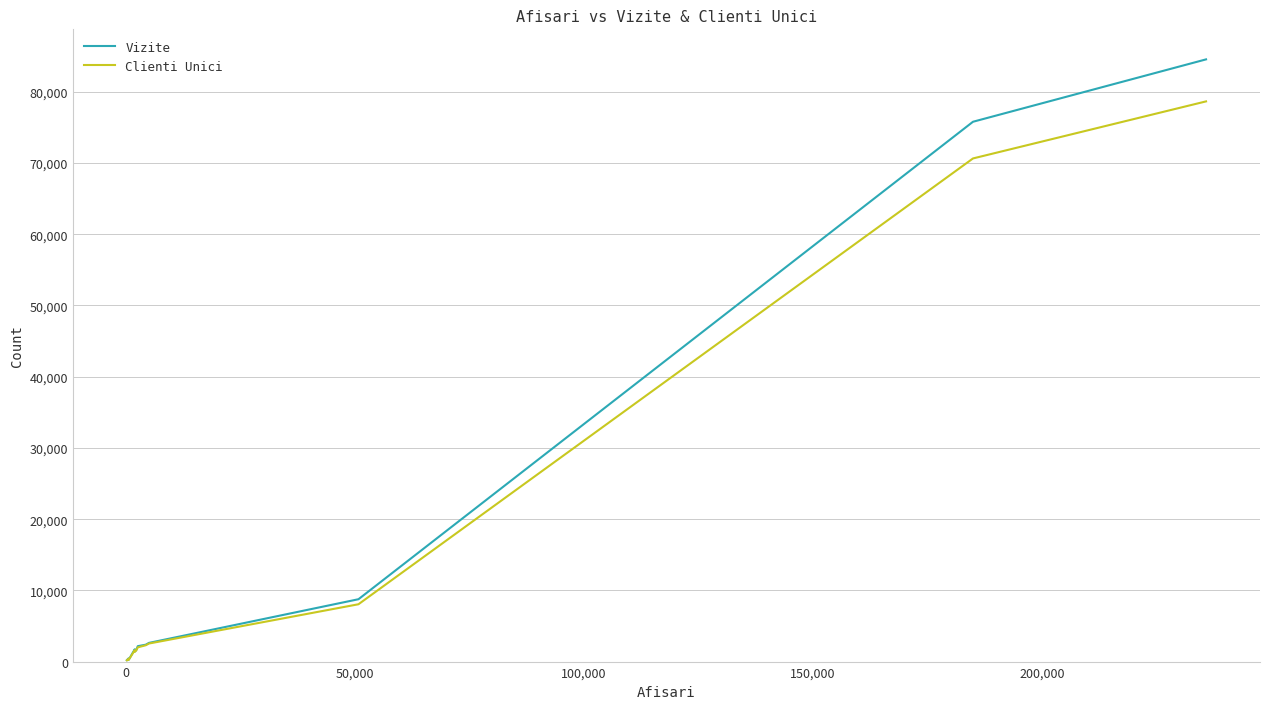

What is the average value of the Vizite series?

15159